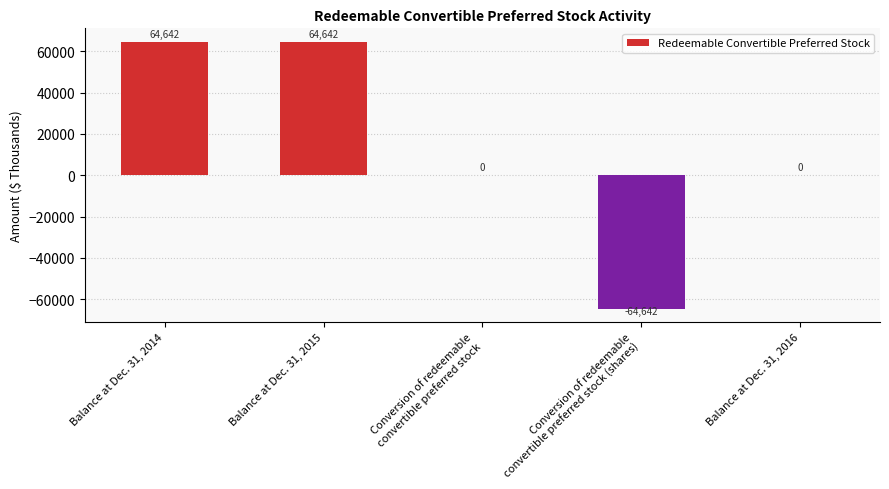

Reading right to left, extract all data points from this chart.

0	-64642	0	64642	64642